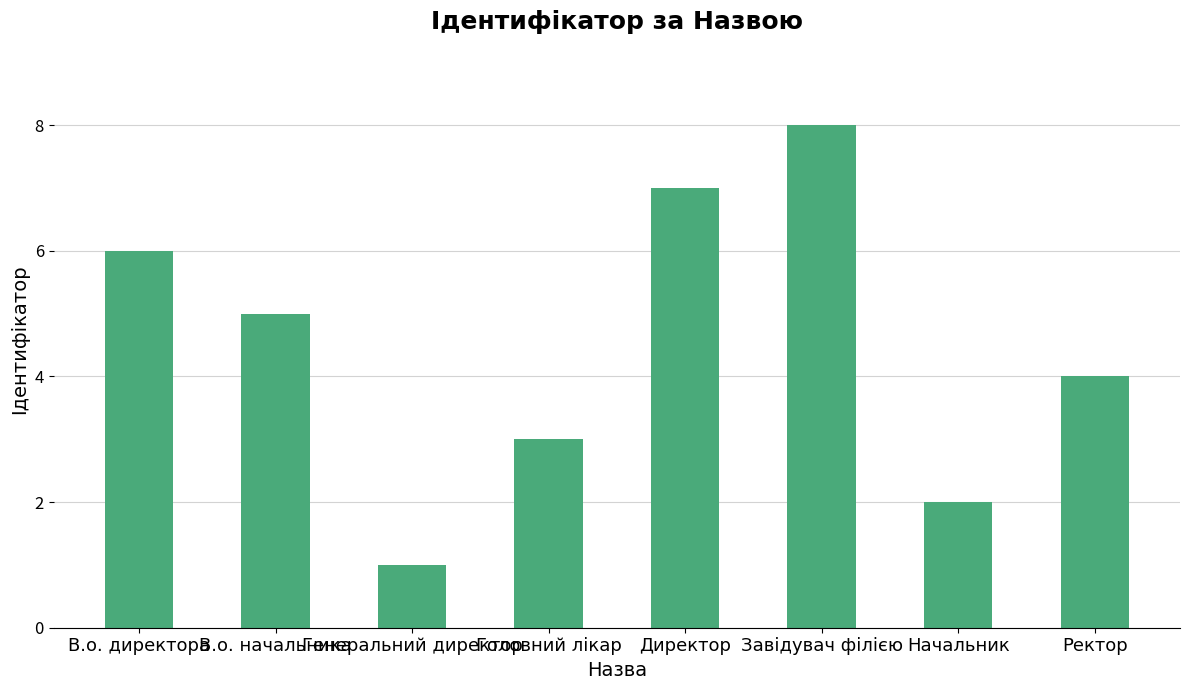

How many values are between 3 and 7?

5